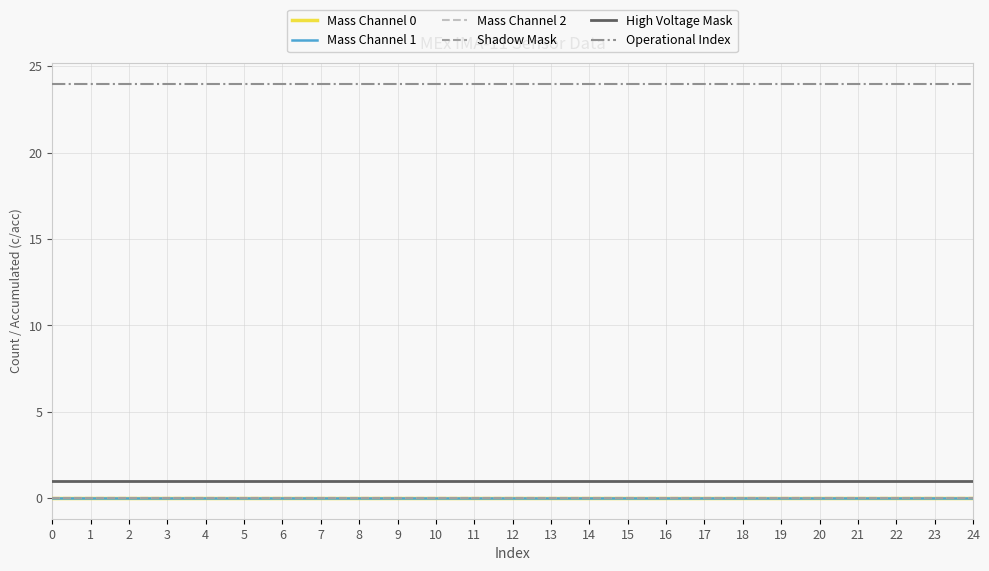

What is the total value across all series at 0?

25